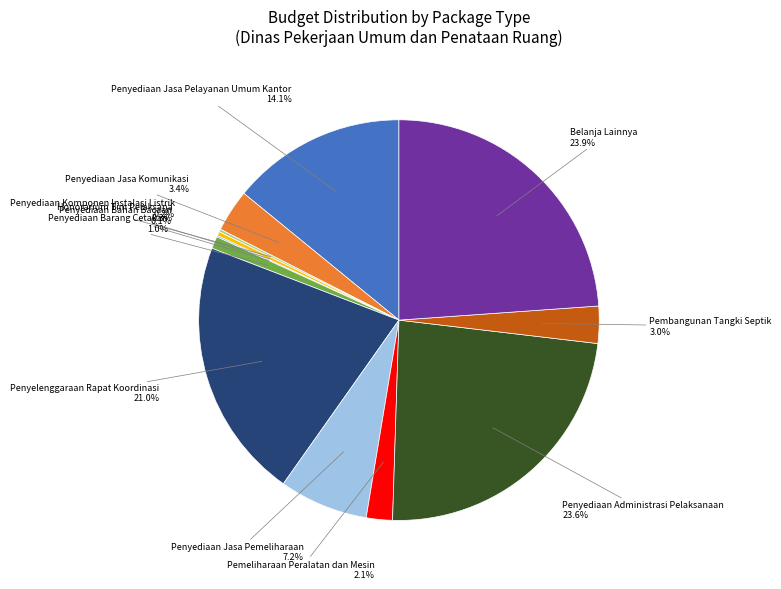

What percentage is NOT represented by Belanja Lainnya?

76.1%